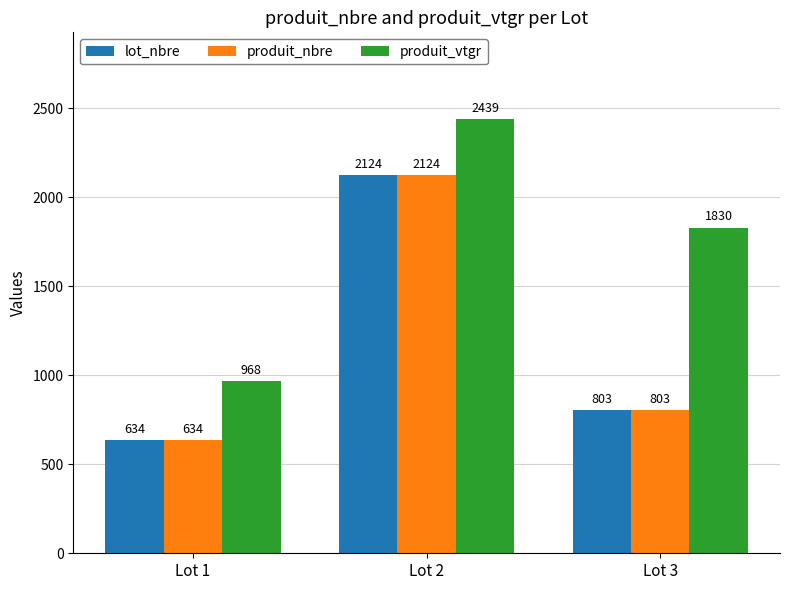

What is the highest value of the lot_nbre series?

2124.0